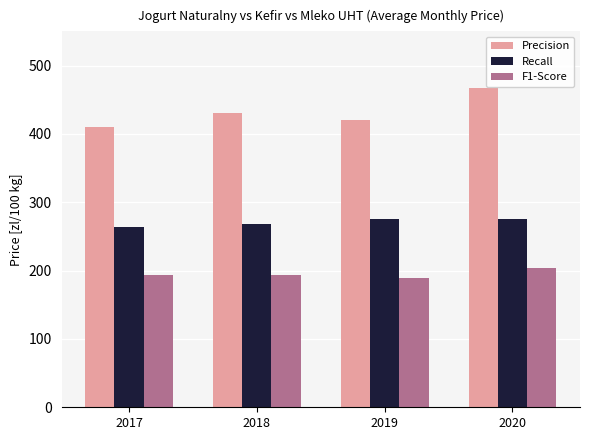

Between 2017 and 2020, which series saw the biggest shift?

Precision